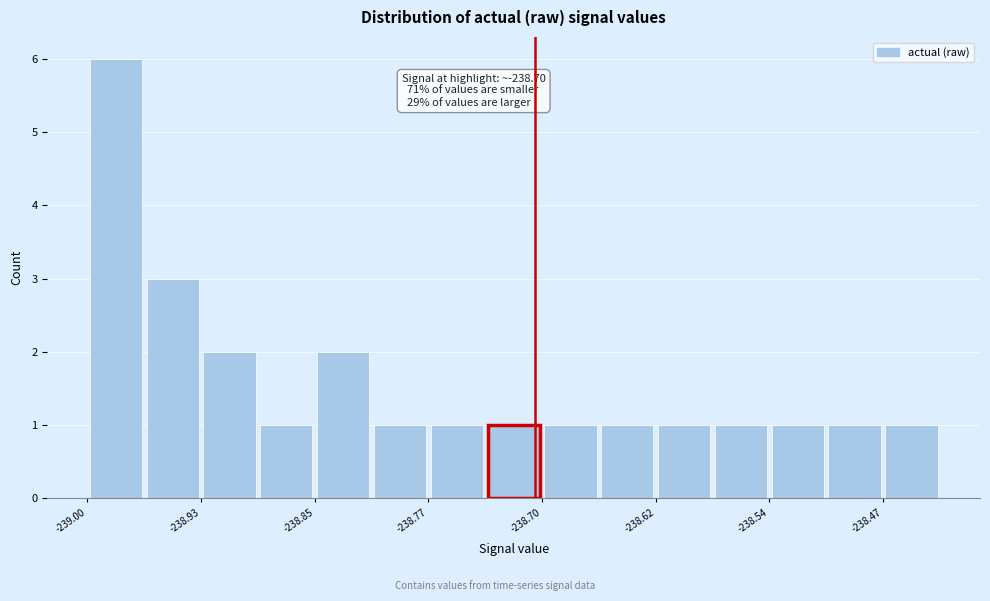

Around what value on the x-axis is the tallest bar? Give the approximate position of its centre, as read against the axis.

-238.98